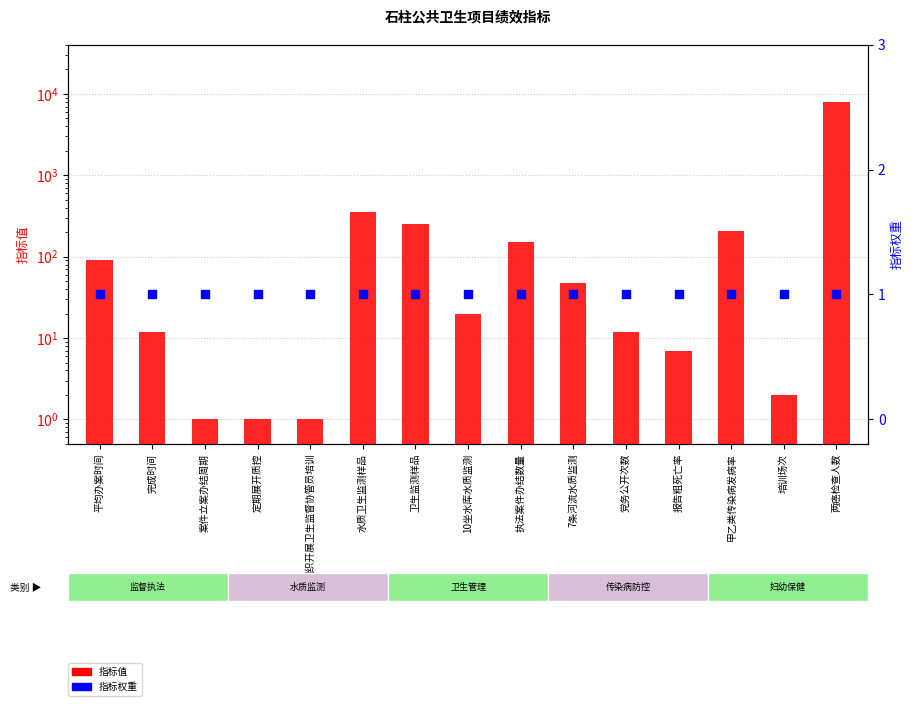

Which series has the widest spread of Y values?

指标值